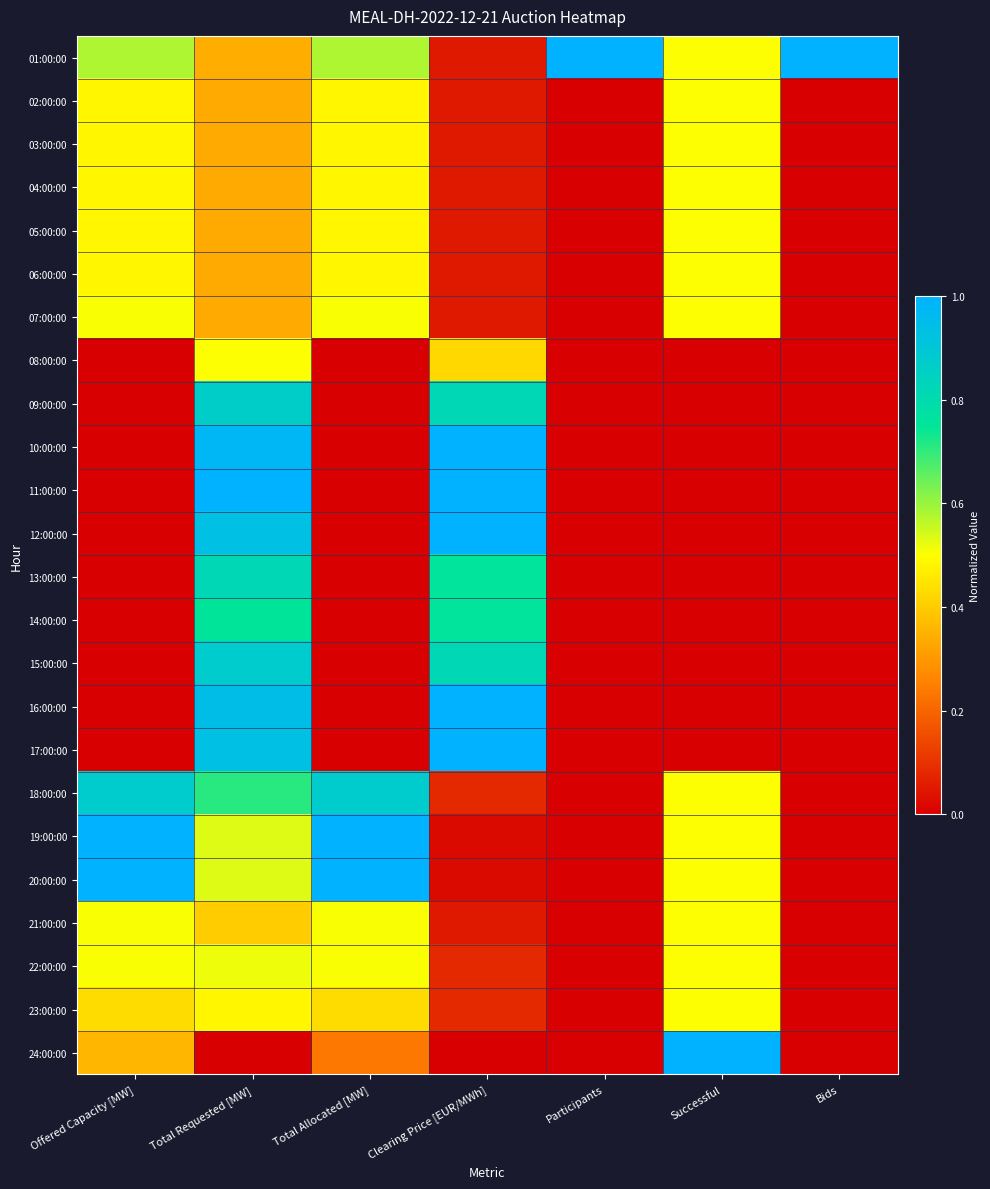

Reading left to right, list all the values displayed in this chart.

01:00:00: Offered Capacity [MW]=0.6	Total Requested [MW]=0.3	Total Allocated [MW]=0.6	Clearing Price [EUR/MWh]=0.1	Participants=1.0	Successful=0.5	Bids=1.0
02:00:00: Offered Capacity [MW]=0.5	Total Requested [MW]=0.3	Total Allocated [MW]=0.5	Clearing Price [EUR/MWh]=0.1	Participants=0.0	Successful=0.5	Bids=0.0
03:00:00: Offered Capacity [MW]=0.5	Total Requested [MW]=0.3	Total Allocated [MW]=0.5	Clearing Price [EUR/MWh]=0.1	Participants=0.0	Successful=0.5	Bids=0.0
04:00:00: Offered Capacity [MW]=0.5	Total Requested [MW]=0.3	Total Allocated [MW]=0.5	Clearing Price [EUR/MWh]=0.1	Participants=0.0	Successful=0.5	Bids=0.0
05:00:00: Offered Capacity [MW]=0.5	Total Requested [MW]=0.3	Total Allocated [MW]=0.5	Clearing Price [EUR/MWh]=0.1	Participants=0.0	Successful=0.5	Bids=0.0
06:00:00: Offered Capacity [MW]=0.5	Total Requested [MW]=0.3	Total Allocated [MW]=0.5	Clearing Price [EUR/MWh]=0.1	Participants=0.0	Successful=0.5	Bids=0.0
07:00:00: Offered Capacity [MW]=0.5	Total Requested [MW]=0.3	Total Allocated [MW]=0.5	Clearing Price [EUR/MWh]=0.1	Participants=0.0	Successful=0.5	Bids=0.0
08:00:00: Offered Capacity [MW]=0.0	Total Requested [MW]=0.5	Total Allocated [MW]=0.0	Clearing Price [EUR/MWh]=0.4	Participants=0.0	Successful=0.0	Bids=0.0
09:00:00: Offered Capacity [MW]=0.0	Total Requested [MW]=0.9	Total Allocated [MW]=0.0	Clearing Price [EUR/MWh]=0.8	Participants=0.0	Successful=0.0	Bids=0.0
10:00:00: Offered Capacity [MW]=0.0	Total Requested [MW]=1.0	Total Allocated [MW]=0.0	Clearing Price [EUR/MWh]=1.0	Participants=0.0	Successful=0.0	Bids=0.0
11:00:00: Offered Capacity [MW]=0.0	Total Requested [MW]=1.0	Total Allocated [MW]=0.0	Clearing Price [EUR/MWh]=1.0	Participants=0.0	Successful=0.0	Bids=0.0
12:00:00: Offered Capacity [MW]=0.0	Total Requested [MW]=0.9	Total Allocated [MW]=0.0	Clearing Price [EUR/MWh]=1.0	Participants=0.0	Successful=0.0	Bids=0.0
13:00:00: Offered Capacity [MW]=0.0	Total Requested [MW]=0.8	Total Allocated [MW]=0.0	Clearing Price [EUR/MWh]=0.8	Participants=0.0	Successful=0.0	Bids=0.0
14:00:00: Offered Capacity [MW]=0.0	Total Requested [MW]=0.8	Total Allocated [MW]=0.0	Clearing Price [EUR/MWh]=0.8	Participants=0.0	Successful=0.0	Bids=0.0
15:00:00: Offered Capacity [MW]=0.0	Total Requested [MW]=0.9	Total Allocated [MW]=0.0	Clearing Price [EUR/MWh]=0.8	Participants=0.0	Successful=0.0	Bids=0.0
16:00:00: Offered Capacity [MW]=0.0	Total Requested [MW]=0.9	Total Allocated [MW]=0.0	Clearing Price [EUR/MWh]=1.0	Participants=0.0	Successful=0.0	Bids=0.0
17:00:00: Offered Capacity [MW]=0.0	Total Requested [MW]=0.9	Total Allocated [MW]=0.0	Clearing Price [EUR/MWh]=1.0	Participants=0.0	Successful=0.0	Bids=0.0
18:00:00: Offered Capacity [MW]=0.9	Total Requested [MW]=0.7	Total Allocated [MW]=0.9	Clearing Price [EUR/MWh]=0.1	Participants=0.0	Successful=0.5	Bids=0.0
19:00:00: Offered Capacity [MW]=1.0	Total Requested [MW]=0.5	Total Allocated [MW]=1.0	Clearing Price [EUR/MWh]=0.0	Participants=0.0	Successful=0.5	Bids=0.0
20:00:00: Offered Capacity [MW]=1.0	Total Requested [MW]=0.5	Total Allocated [MW]=1.0	Clearing Price [EUR/MWh]=0.0	Participants=0.0	Successful=0.5	Bids=0.0
21:00:00: Offered Capacity [MW]=0.5	Total Requested [MW]=0.4	Total Allocated [MW]=0.5	Clearing Price [EUR/MWh]=0.1	Participants=0.0	Successful=0.5	Bids=0.0
22:00:00: Offered Capacity [MW]=0.5	Total Requested [MW]=0.5	Total Allocated [MW]=0.5	Clearing Price [EUR/MWh]=0.1	Participants=0.0	Successful=0.5	Bids=0.0
23:00:00: Offered Capacity [MW]=0.4	Total Requested [MW]=0.5	Total Allocated [MW]=0.4	Clearing Price [EUR/MWh]=0.1	Participants=0.0	Successful=0.5	Bids=0.0
24:00:00: Offered Capacity [MW]=0.4	Total Requested [MW]=0.0	Total Allocated [MW]=0.2	Clearing Price [EUR/MWh]=0.0	Participants=0.0	Successful=1.0	Bids=0.0